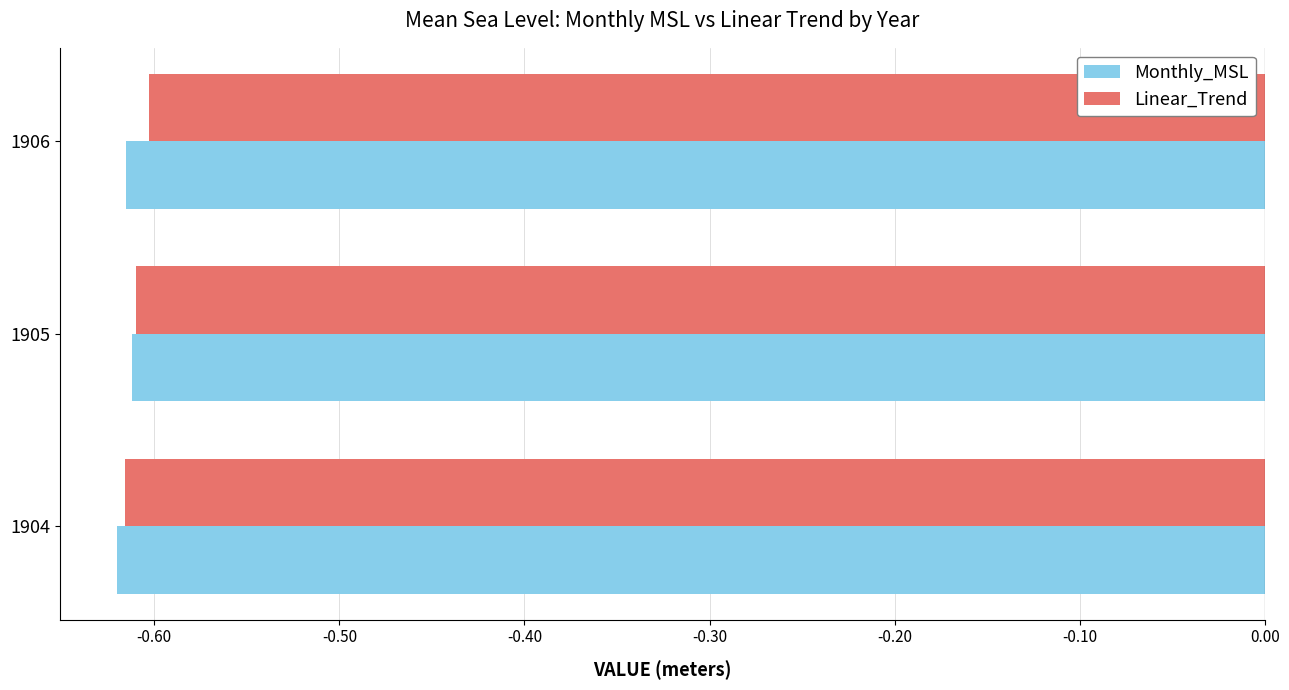

True or false: Monthly_MSL has a value of -0.9 at 1906.

False